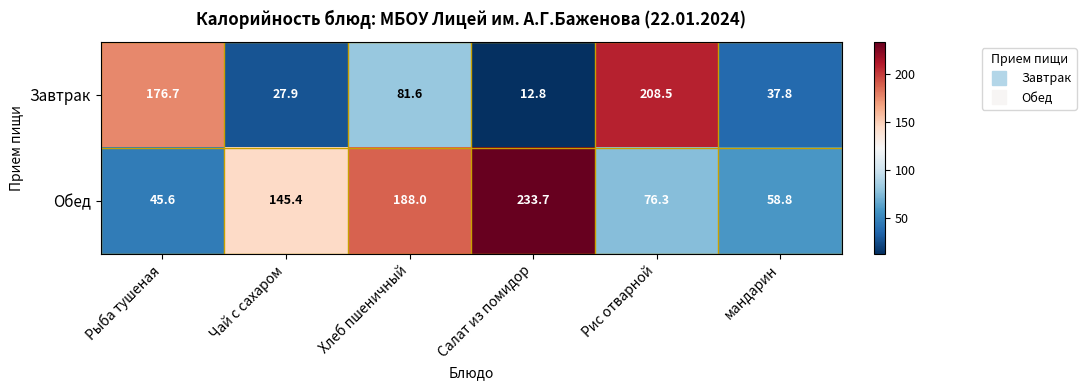

Reading right to left, what are all the values shown in this chart?

Завтрак: 37.8	208.5	12.8	81.6	27.9	176.7
Обед: 58.8	76.3	233.7	188.0	145.4	45.6